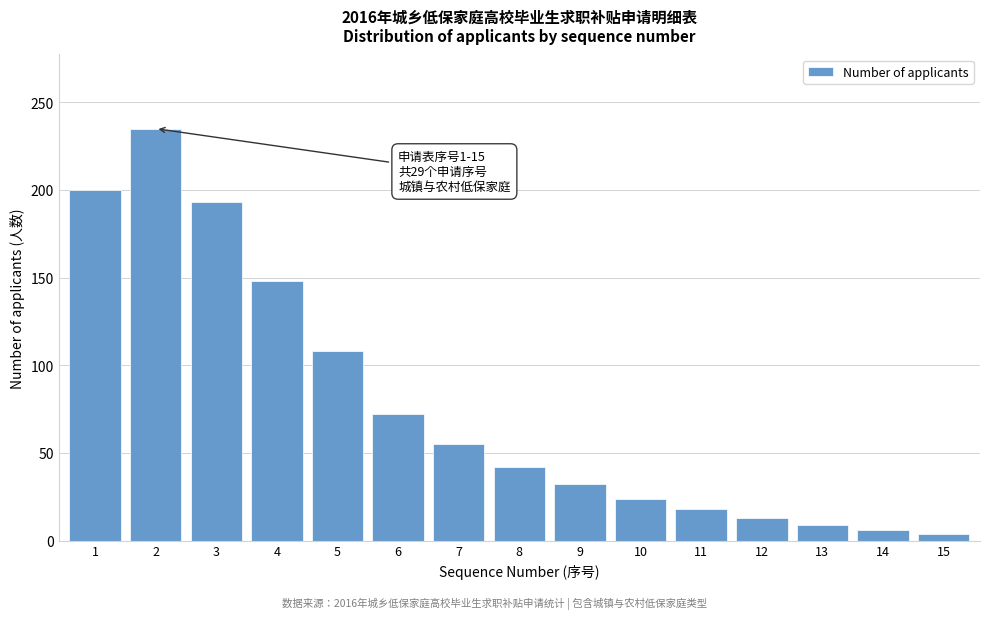

Reading right to left, transcribe all the data shown in this chart.

15=4	14=6	13=9	12=13	11=18	10=24	9=32	8=42	7=55	6=72	5=108	4=148	3=193	2=235	1=200